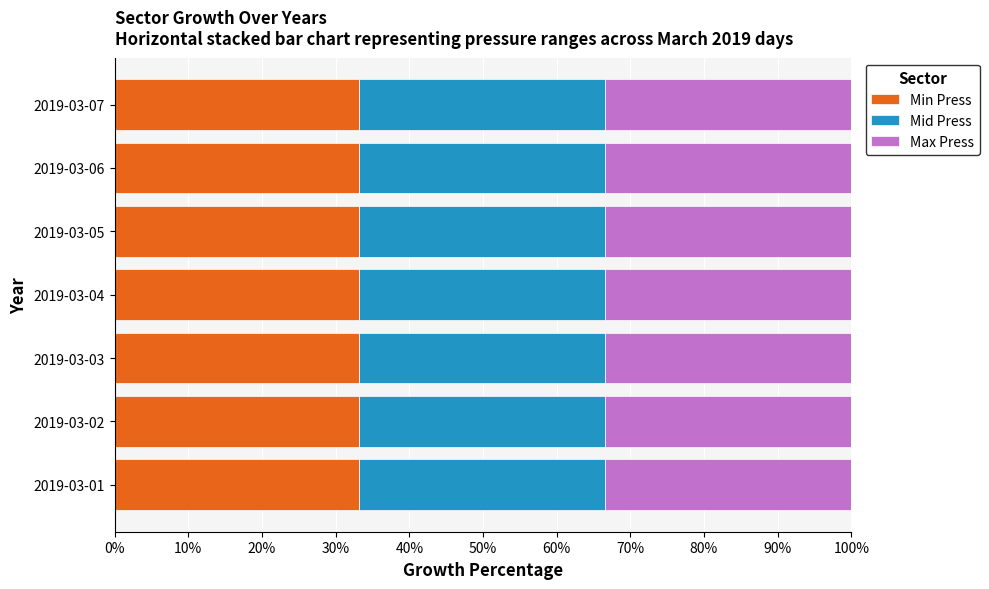

What is the minimum value for Min Press?

33.2